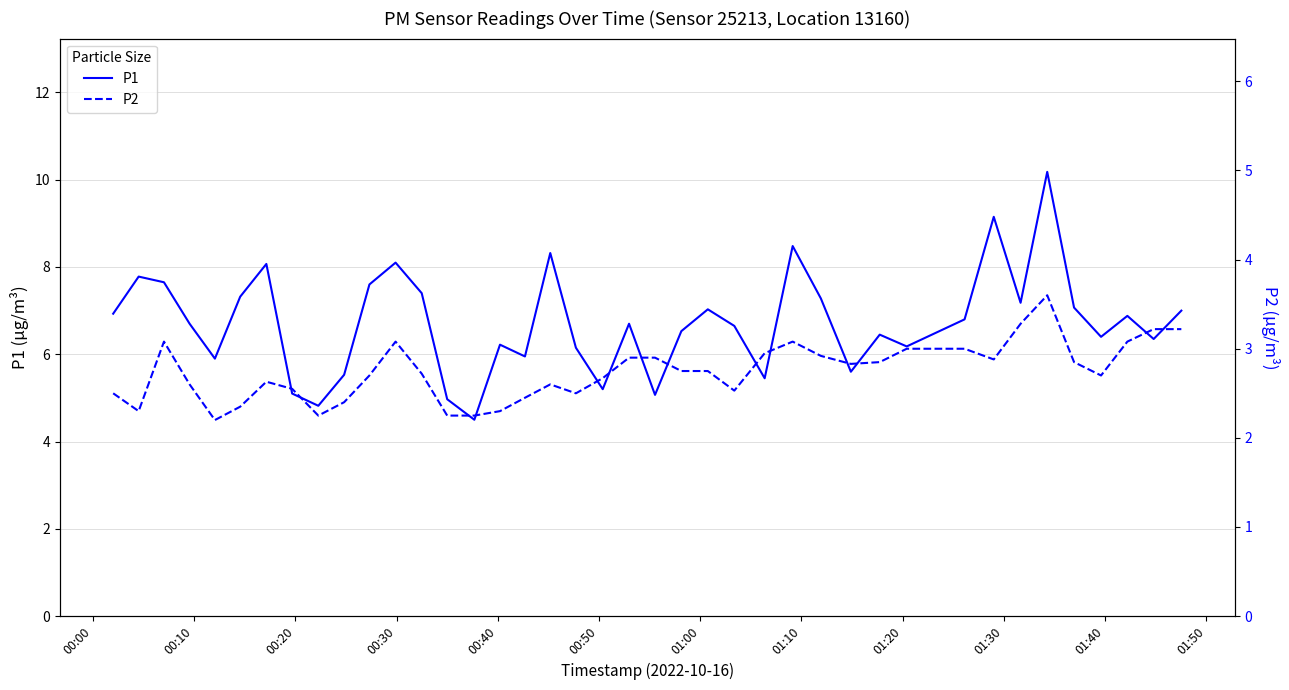

Which series has the largest total across all categories?

P1